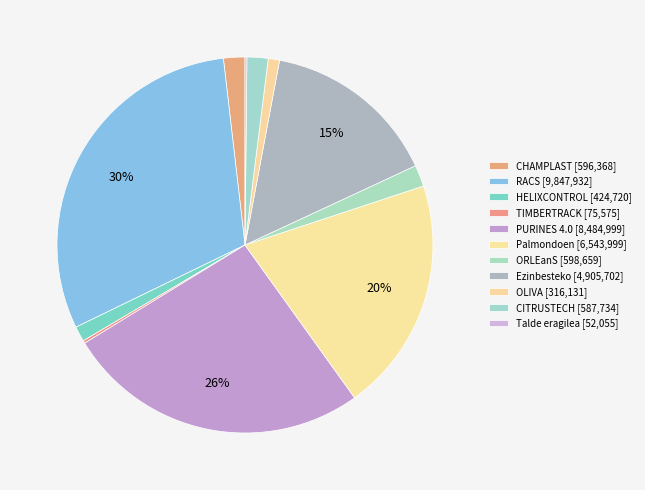

True or false: TIMBERTRACK accounts for 0% of the total.

True